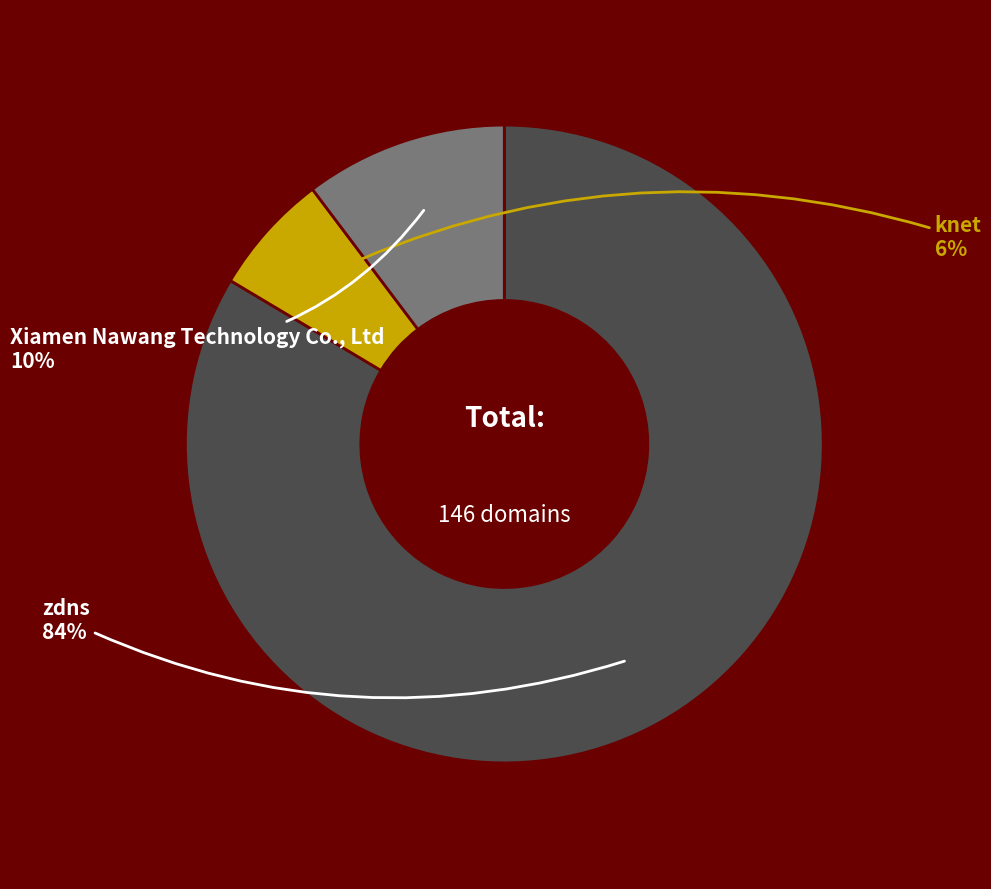

Is it true that zdns is 84% of the pie?

True